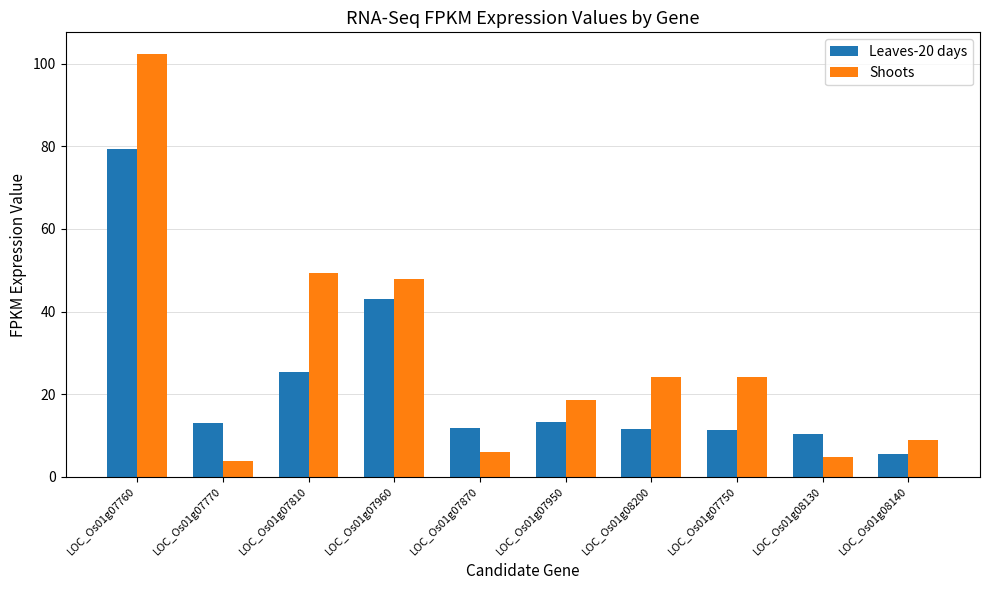

At LOC_Os01g08140, list the series in order from smallest to largest.

Leaves-20 days, Shoots